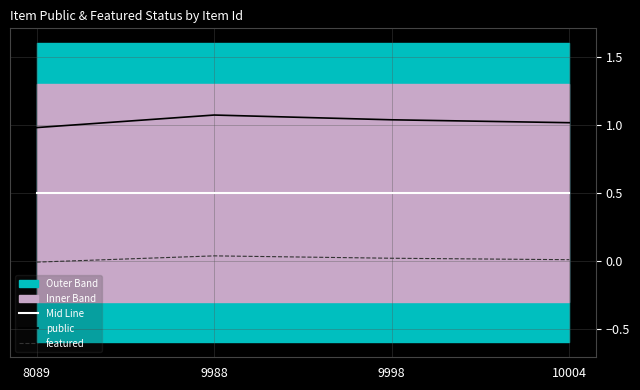

Which series has the largest range (max minus min)?

public